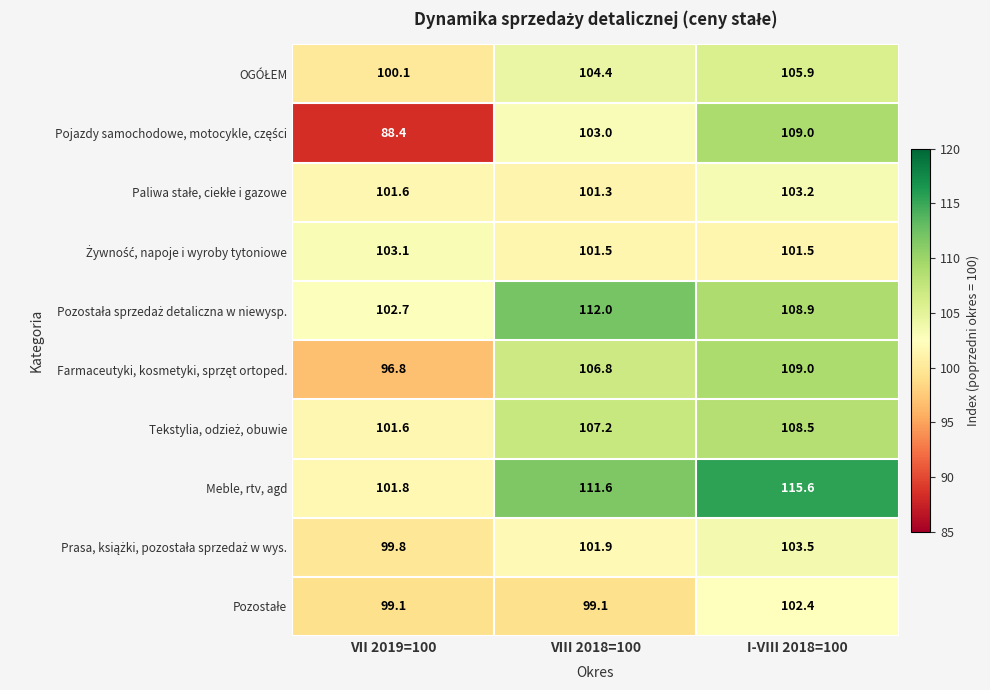

What is the greatest value displayed?

115.6